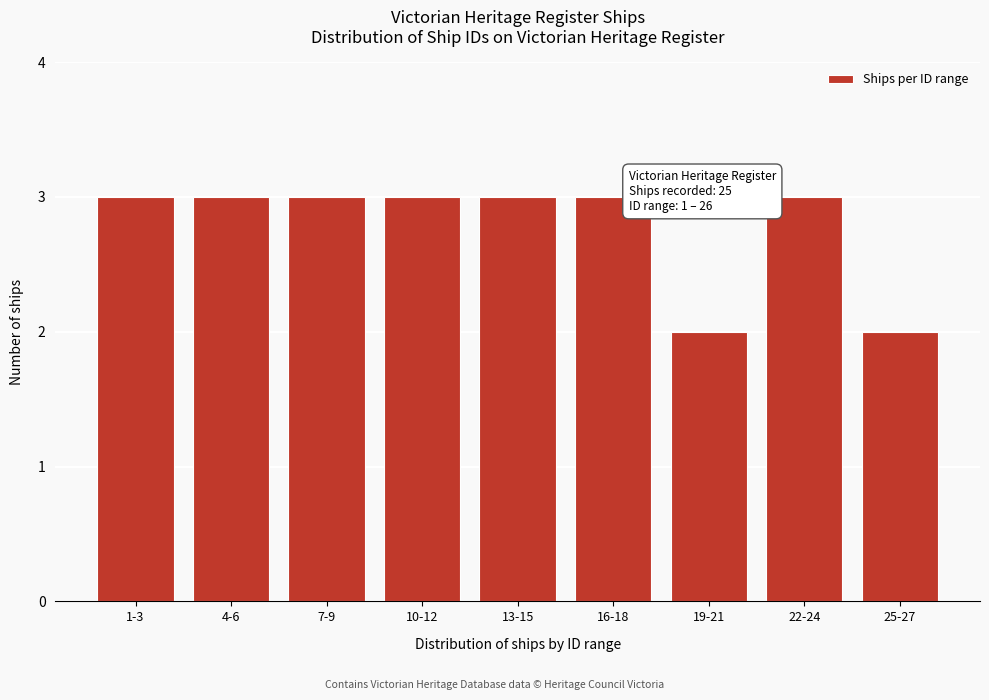

Reading left to right, list all the values displayed in this chart.

3	3	3	3	3	3	2	3	2